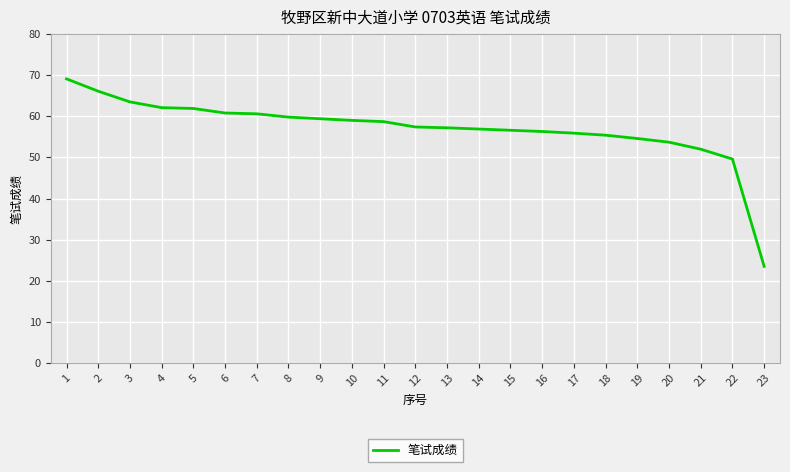

Which label corresponds to the smallest value in the chart?

23